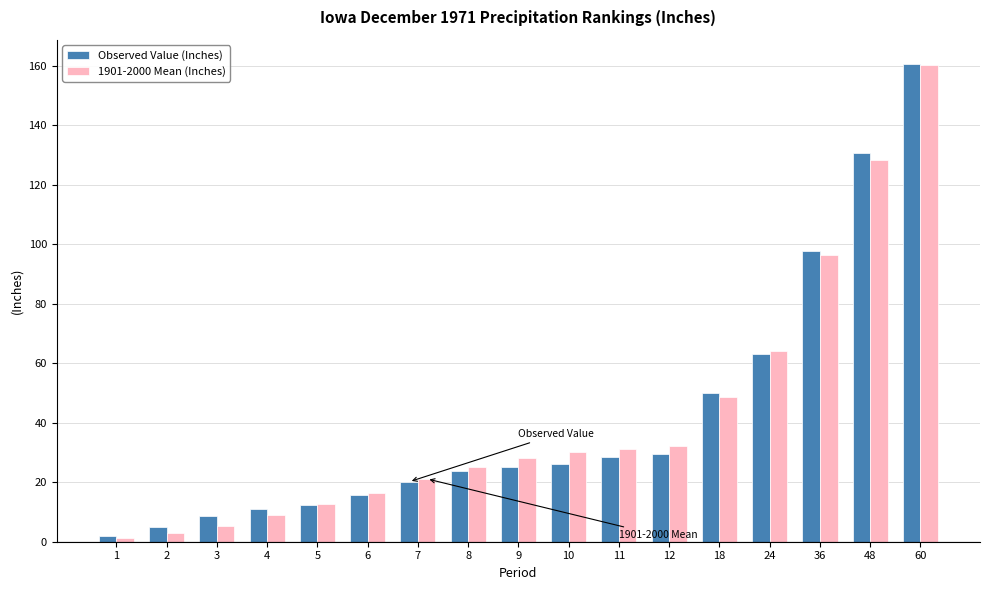

How many data points in 1901-2000 Mean (Inches) are less than 28?

8